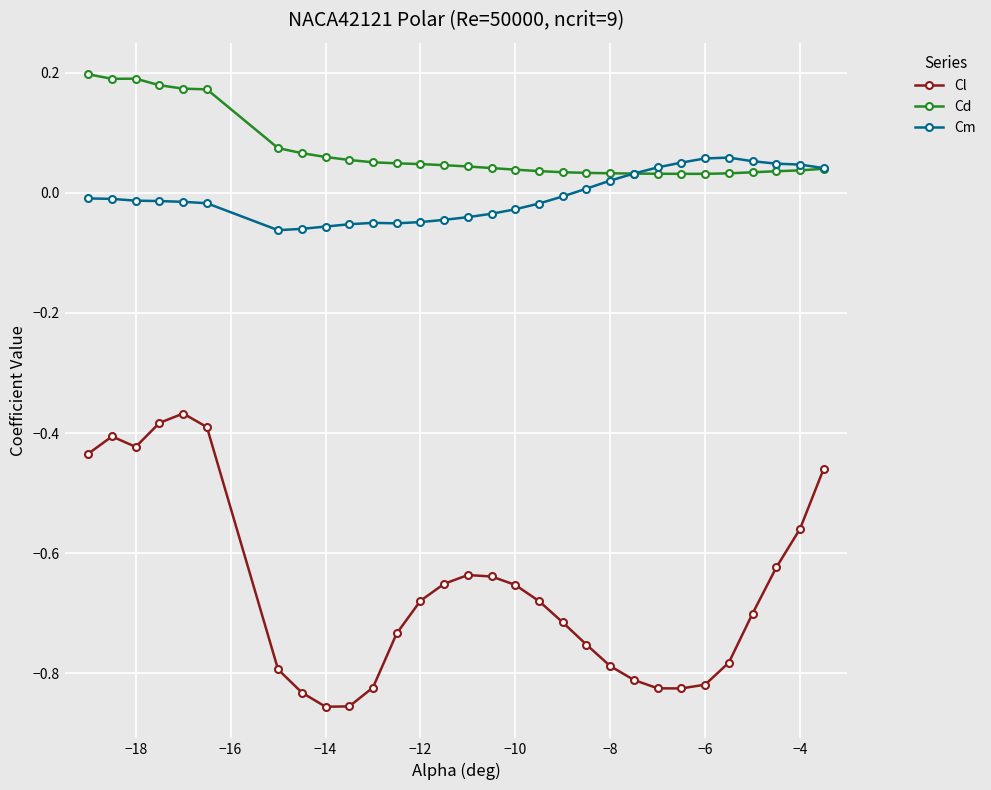

True or false: Cd and Cl intersect in this chart.

False